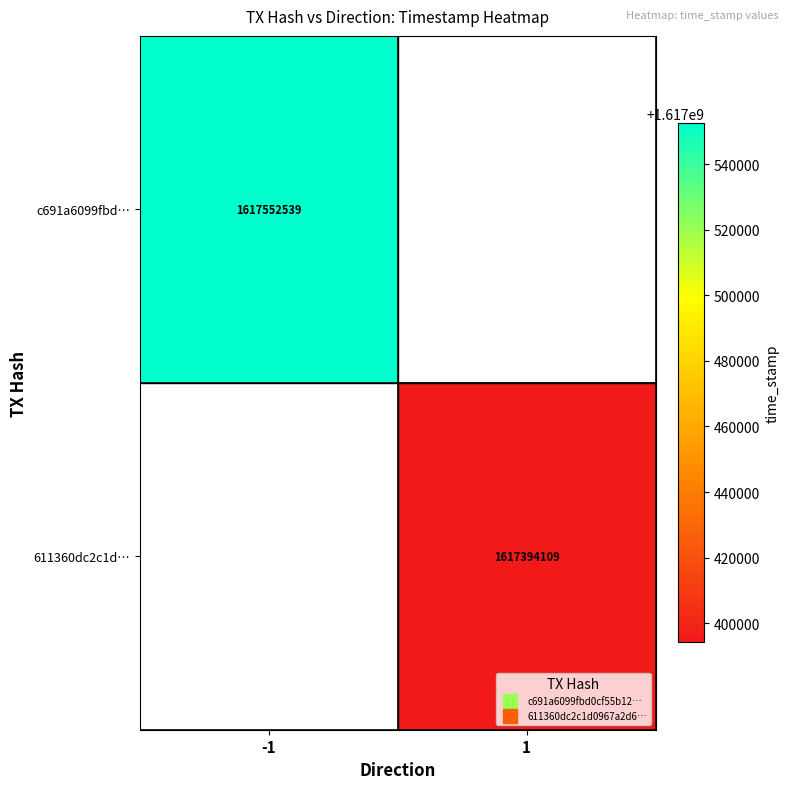

How many positive values does the 611360dc2c1d… series have?

1